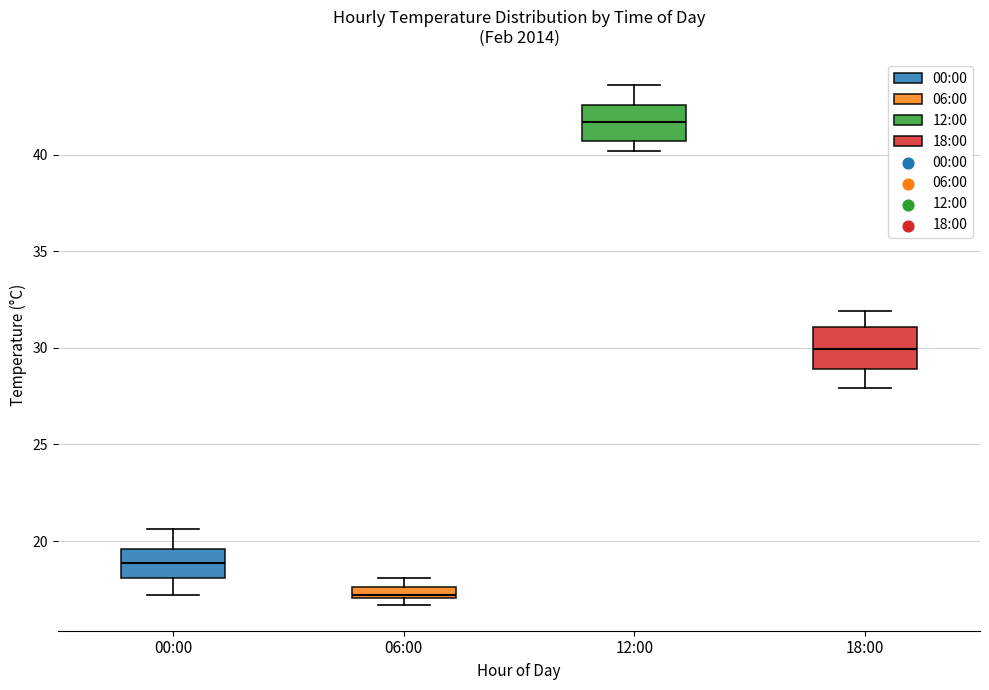

Where does the median line of the box for 12:00 sit on the y-axis? The values are not printed on the chart, so give them approximately, as read against the axis.

41.5